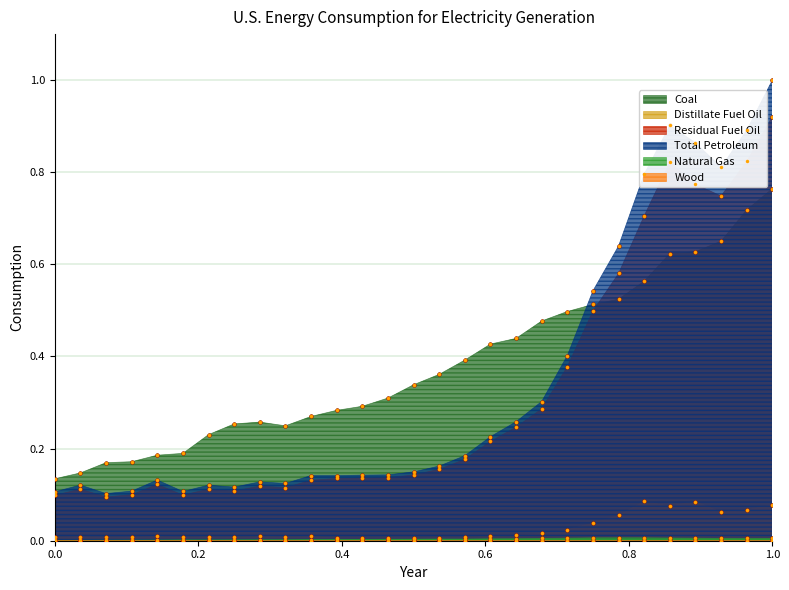

Which series contains the highest Y value?

Total Petroleum